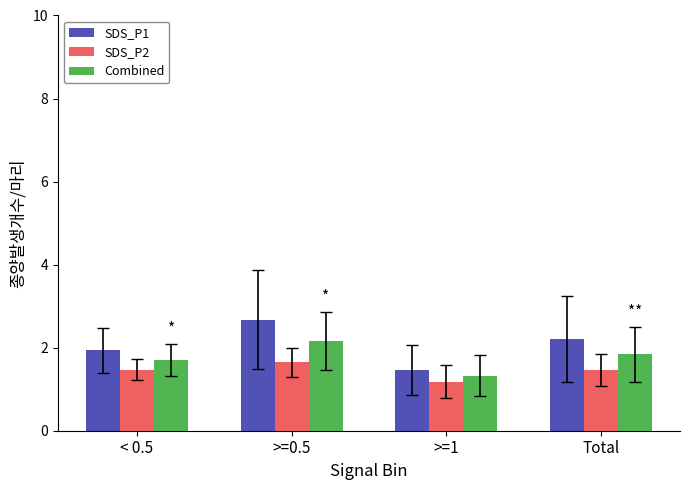

At which label is Combined closest to 1?

>=1